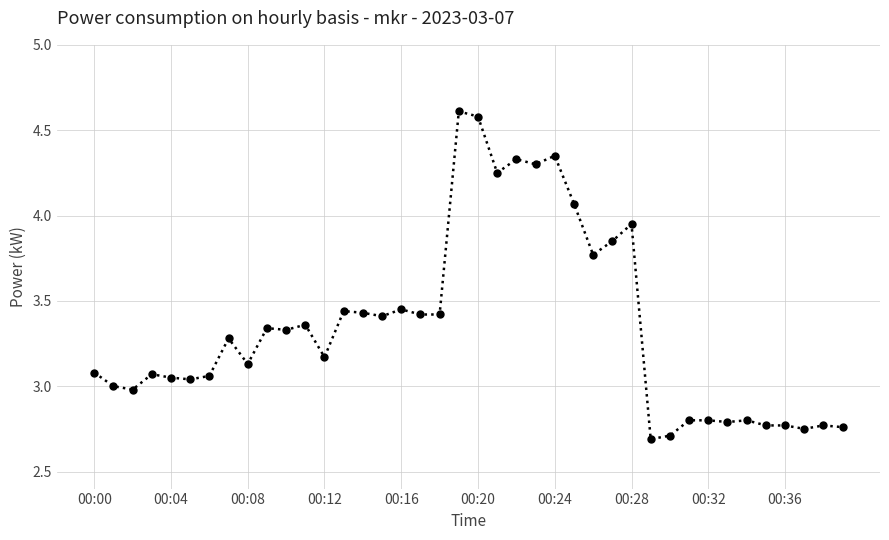

What is the difference between the second highest and minimum values?

1.9